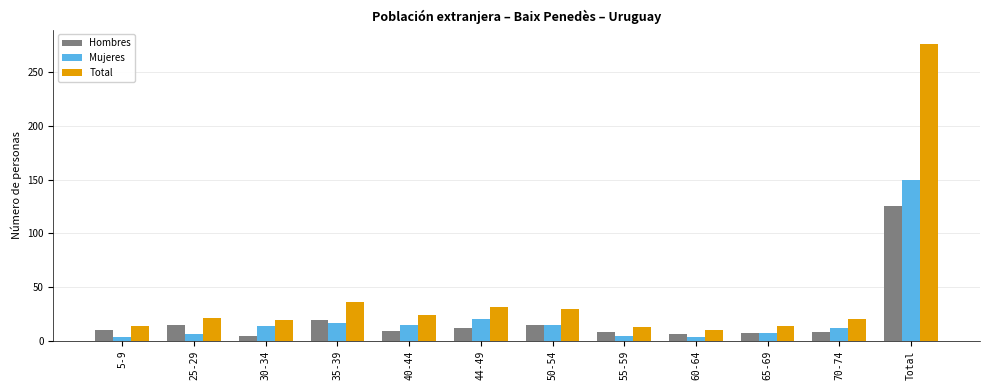

What is the average value of the Mujeres series?

22